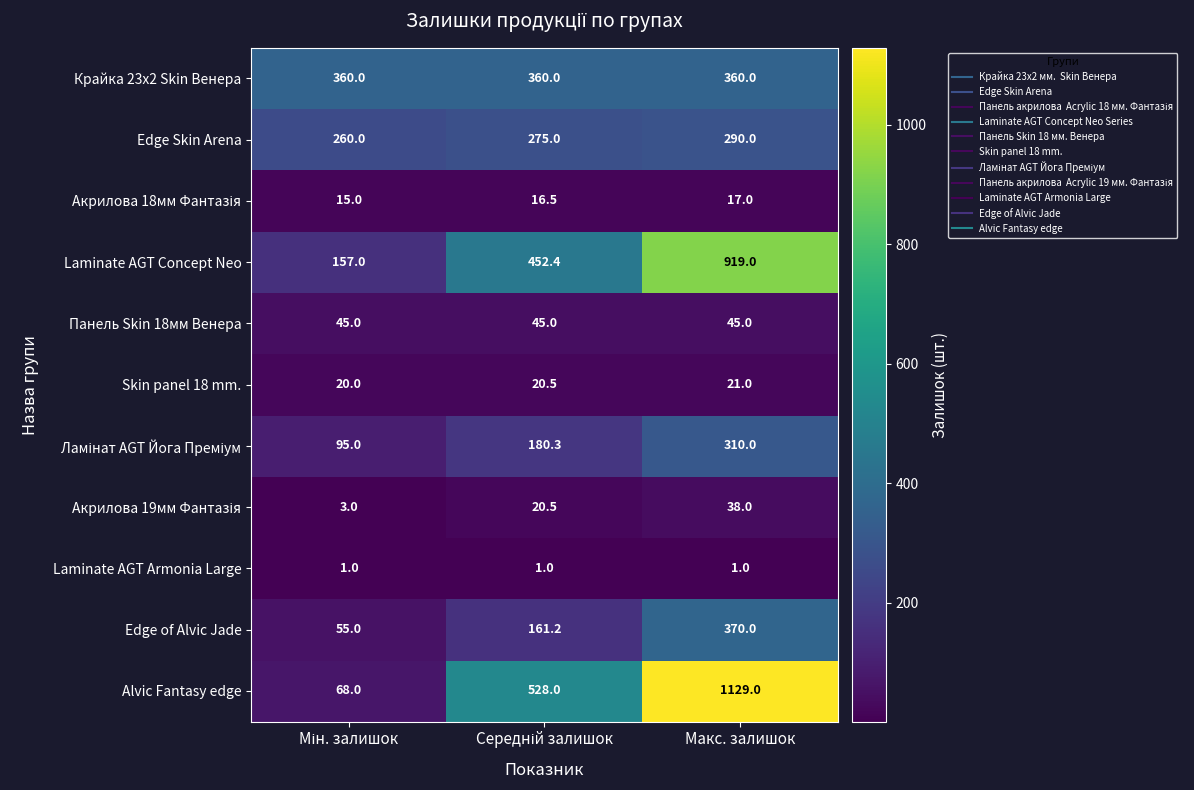

What is the sum of all Alvic Fantasy edge values?

1725.0